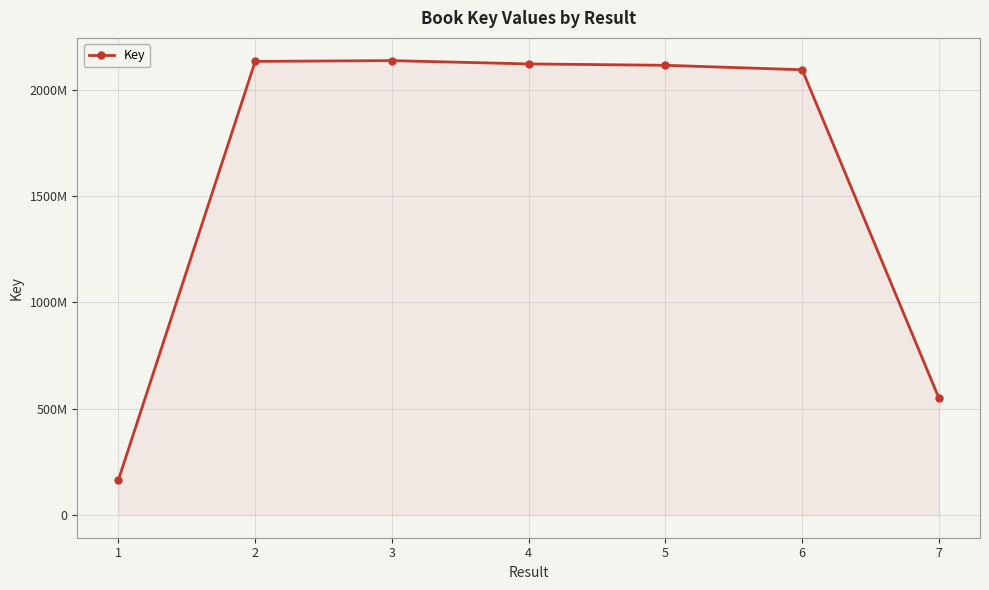

Is this an area chart (filled region under the line)?

Yes